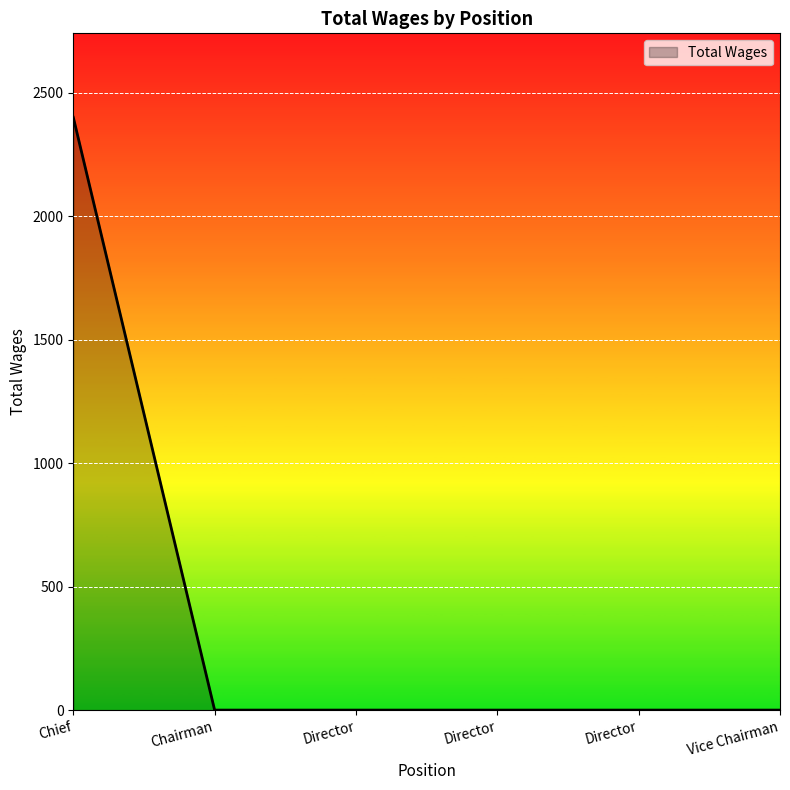

How many distinct data groups are displayed?

1